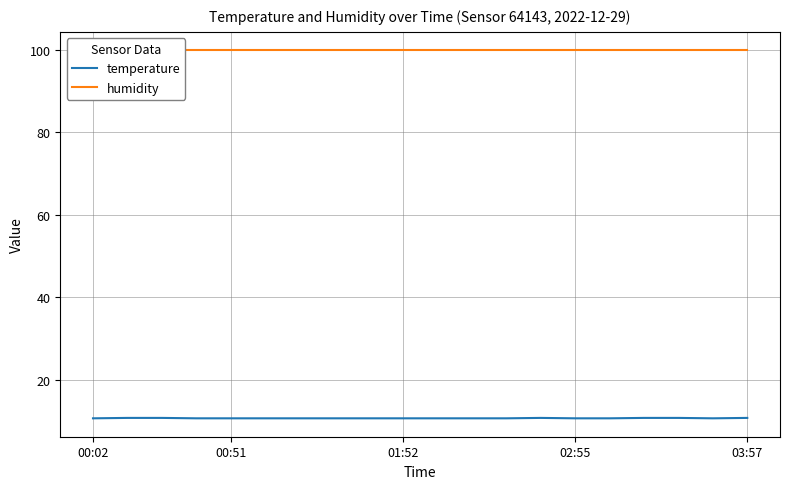

Where is temperature nearest to the value 10?

00:02